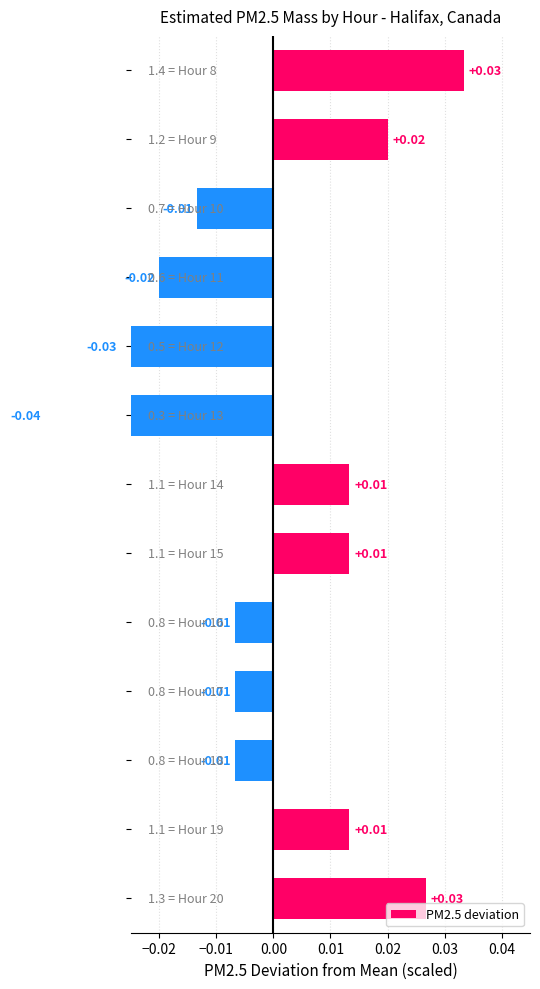

How many bars are there in total?

13